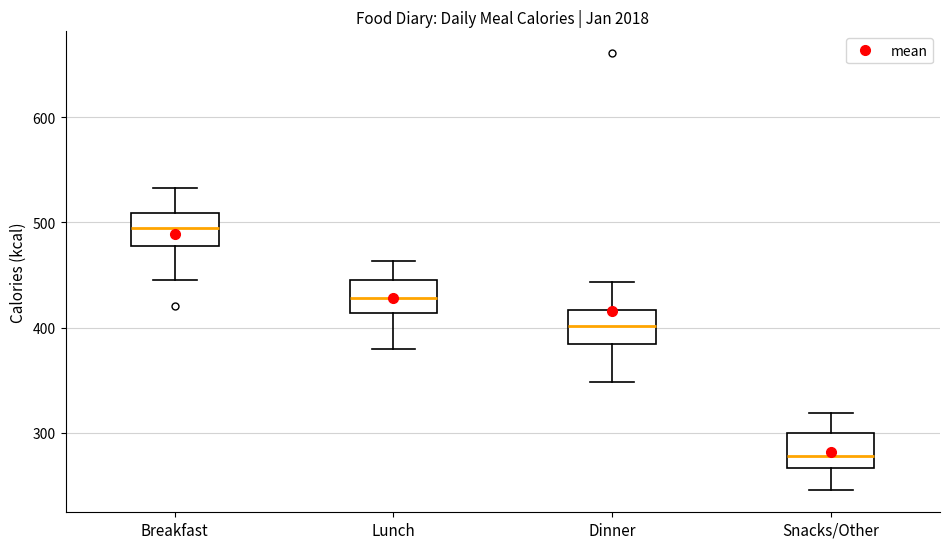

Reading left to right, transcribe this box plot: for each box, give where its median line is, the range the box spans, and where its two whiskers end, as read against the y-axis. The values are not printed on the chart, so give them approximately, as read against the axis.

Breakfast: median 500, box 480 to 510, whiskers 450 to 530
Lunch: median 430, box 410 to 450, whiskers 380 to 460
Dinner: median 400, box 380 to 420, whiskers 350 to 440
Snacks/Other: median 280, box 270 to 300, whiskers 250 to 320